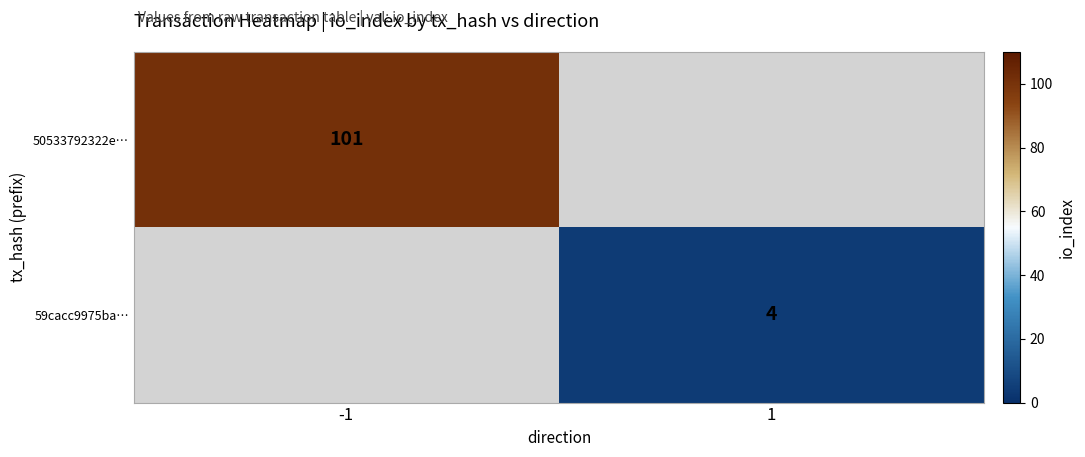

The 50533792322e… series shows 101 at -1. True or false?

True